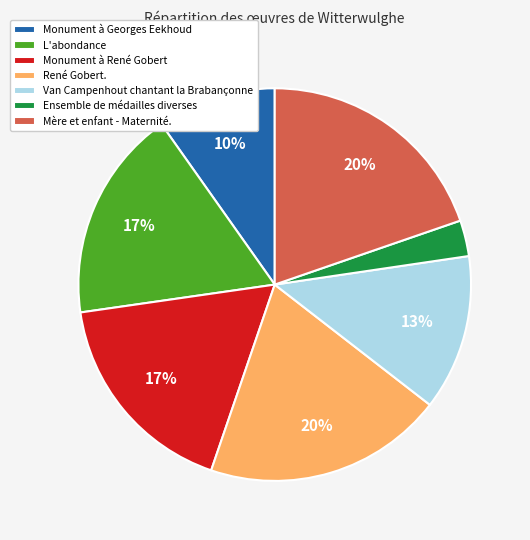

Which slice is the smallest?

Ensemble de médailles diverses